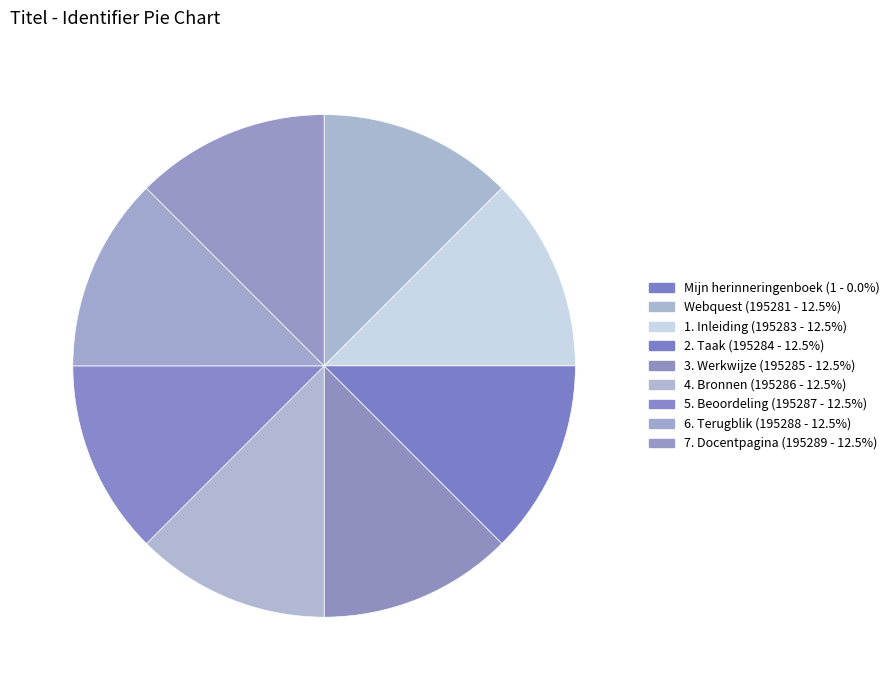

Is there a majority slice in this chart?

No